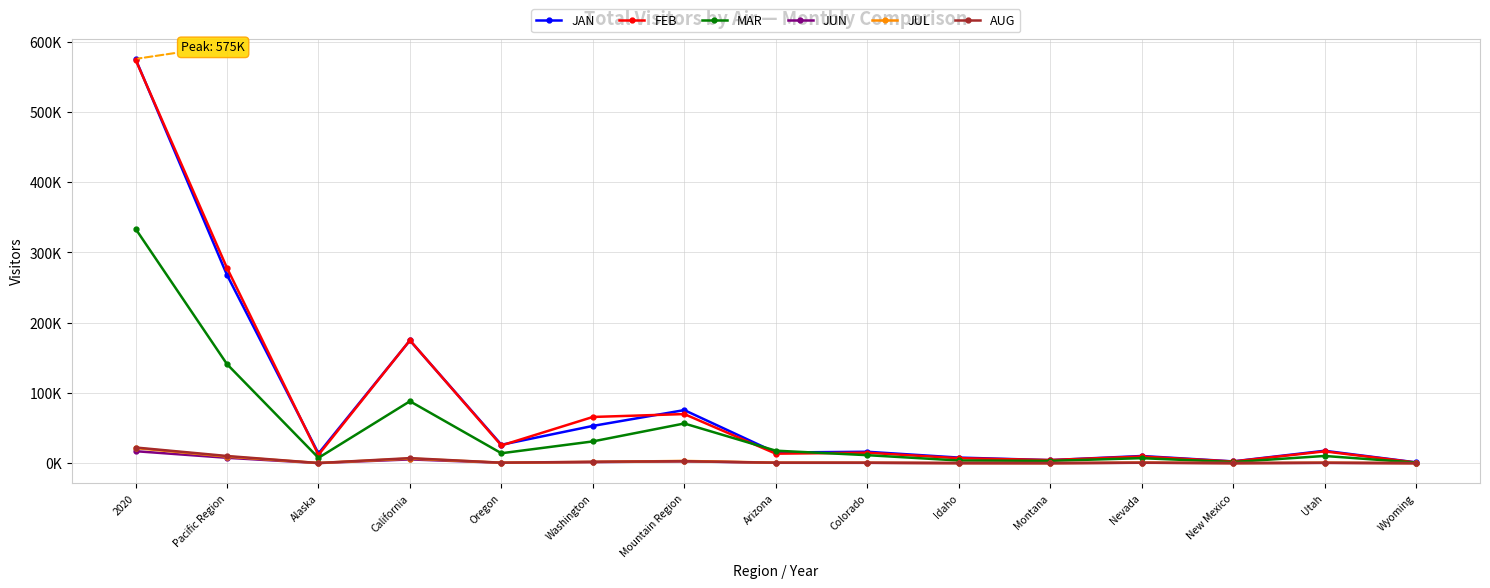

Is the value of JUN at Oregon greater than the value of MAR at Idaho?

No